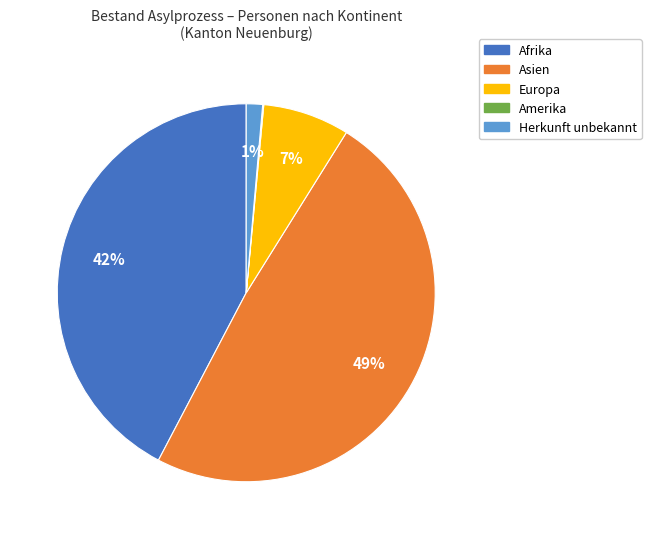

Is there any slice that represents more than half of the pie?

No